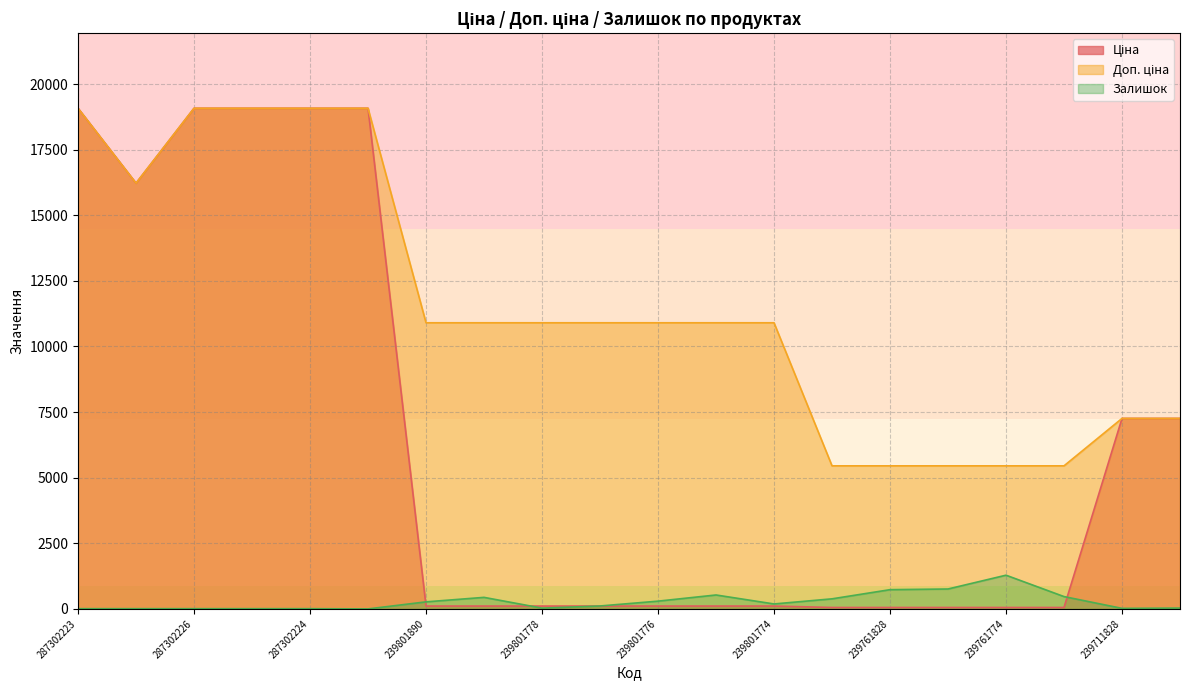

True or false: Залишок and Доп. ціна intersect in this chart.

False